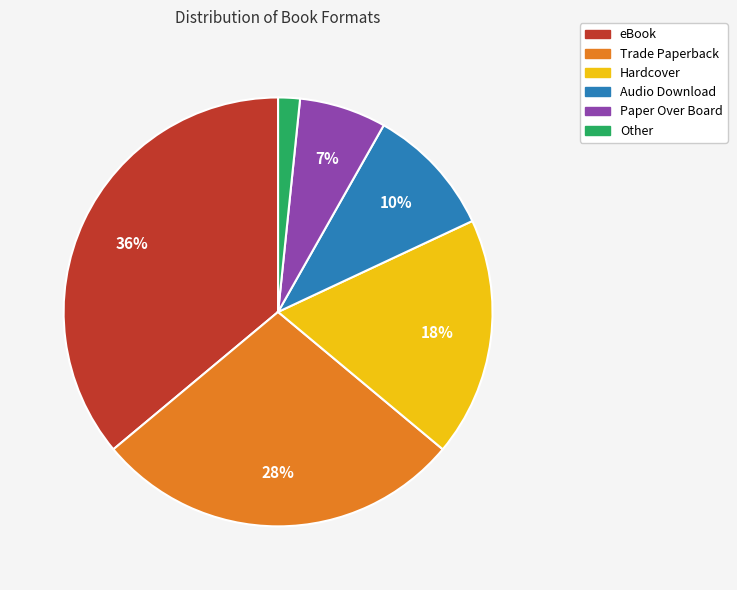

To the nearest percent, what is the average slice percentage?

17%